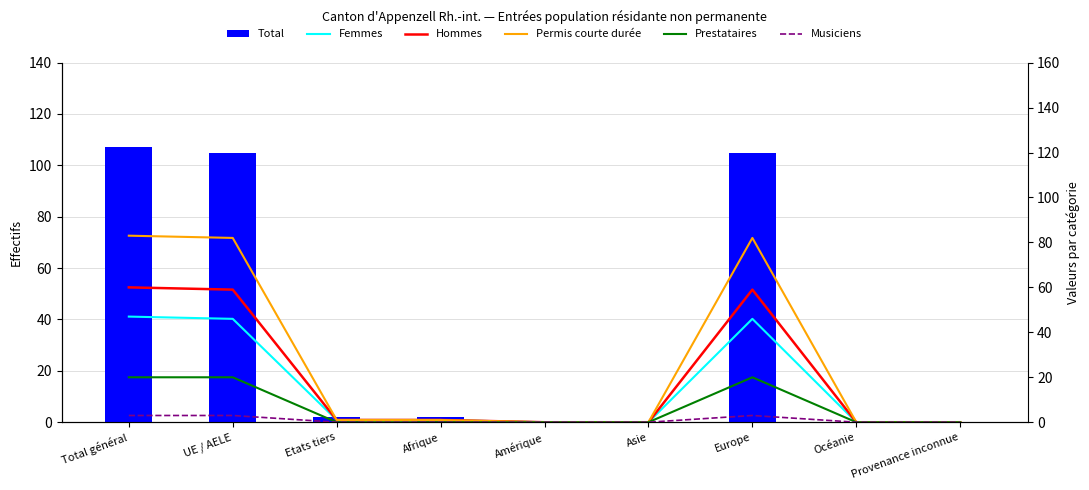

What is the greatest value displayed?

107